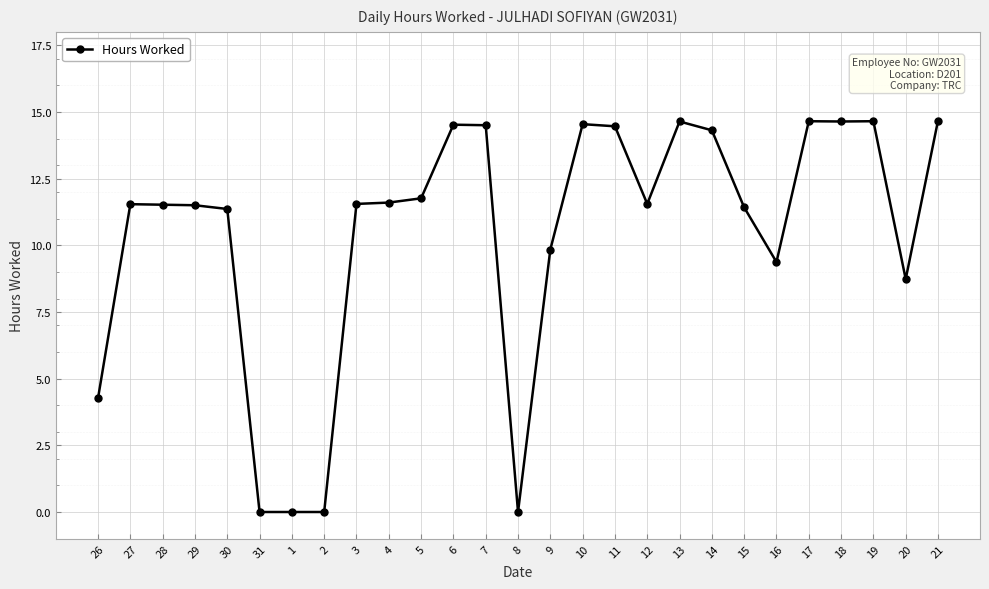

The chart shows a value of 6.3 at 2. True or false?

False